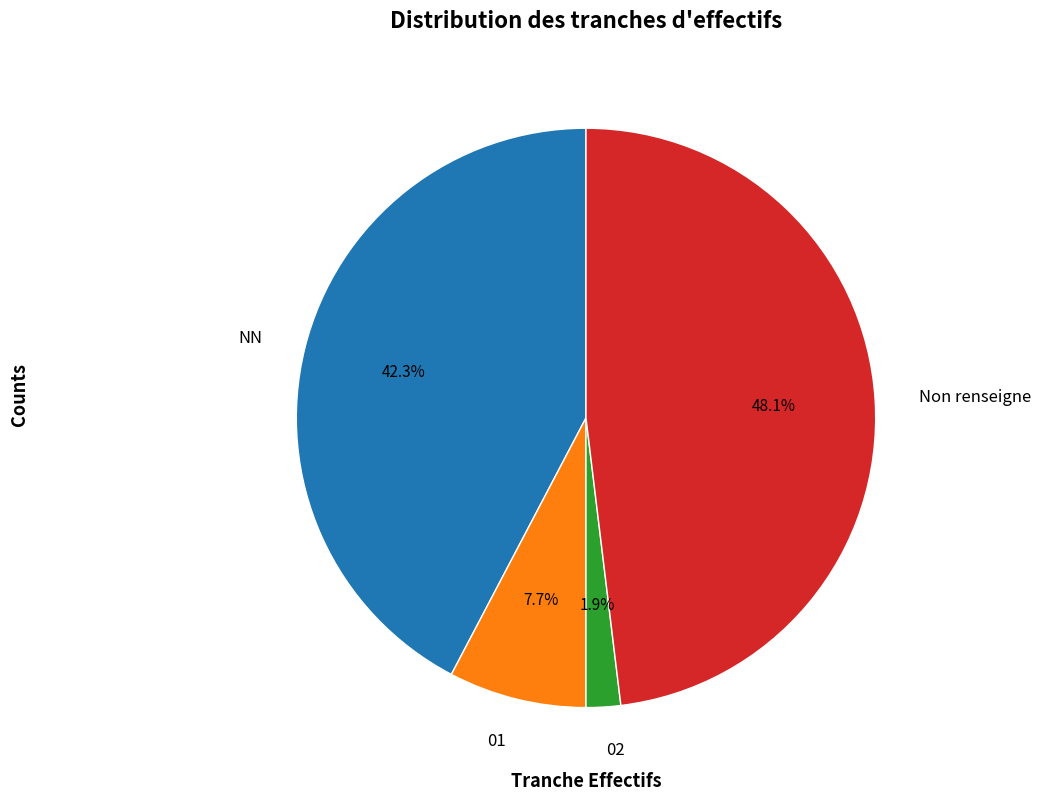

Rank the categories by value from lowest to highest.

02, 01, NN, Non renseigne